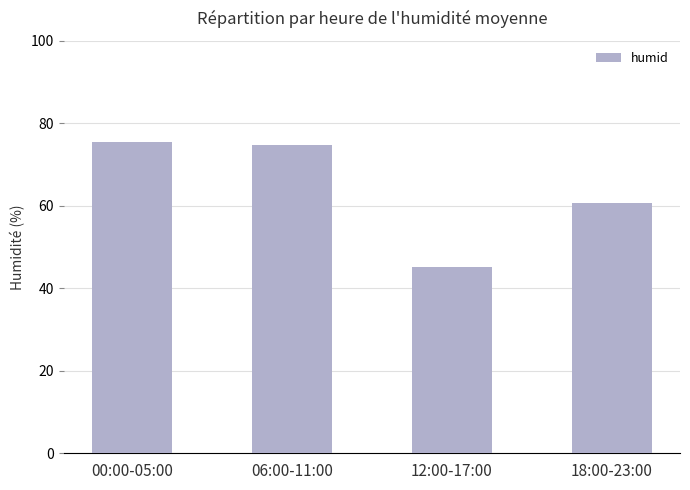

Reading left to right, list all the values displayed in this chart.

75.4	74.7	45.2	60.7